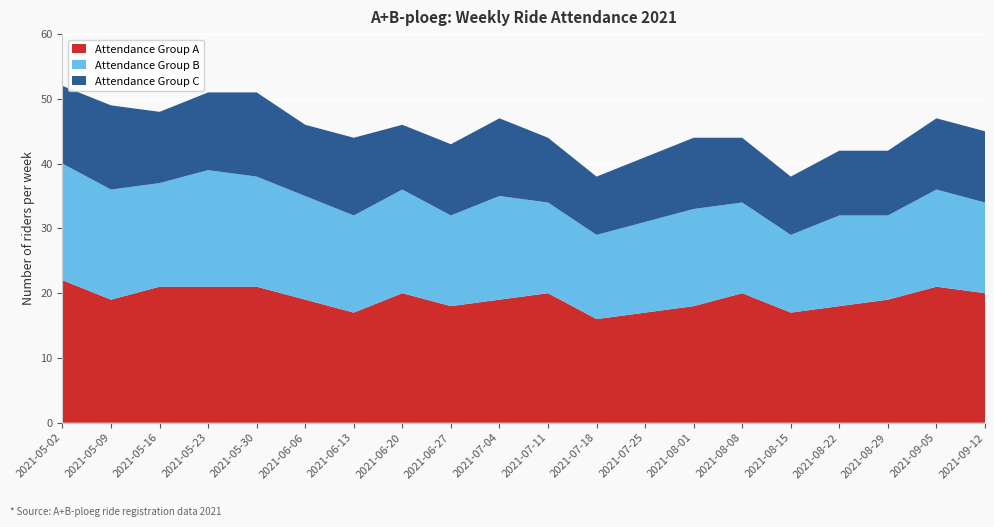

Reading right to left, list all the values displayed in this chart.

Attendance Group A: 2021-09-12=20	2021-09-05=21	2021-08-29=19	2021-08-22=18	2021-08-15=17	2021-08-08=20	2021-08-01=18	2021-07-25=17	2021-07-18=16	2021-07-11=20	2021-07-04=19	2021-06-27=18	2021-06-20=20	2021-06-13=17	2021-06-06=19	2021-05-30=21	2021-05-23=21	2021-05-16=21	2021-05-09=19	2021-05-02=22
Attendance Group B: 2021-09-12=14	2021-09-05=15	2021-08-29=13	2021-08-22=14	2021-08-15=12	2021-08-08=14	2021-08-01=15	2021-07-25=14	2021-07-18=13	2021-07-11=14	2021-07-04=16	2021-06-27=14	2021-06-20=16	2021-06-13=15	2021-06-06=16	2021-05-30=17	2021-05-23=18	2021-05-16=16	2021-05-09=17	2021-05-02=18
Attendance Group C: 2021-09-12=11	2021-09-05=11	2021-08-29=10	2021-08-22=10	2021-08-15=9	2021-08-08=10	2021-08-01=11	2021-07-25=10	2021-07-18=9	2021-07-11=10	2021-07-04=12	2021-06-27=11	2021-06-20=10	2021-06-13=12	2021-06-06=11	2021-05-30=13	2021-05-23=12	2021-05-16=11	2021-05-09=13	2021-05-02=12